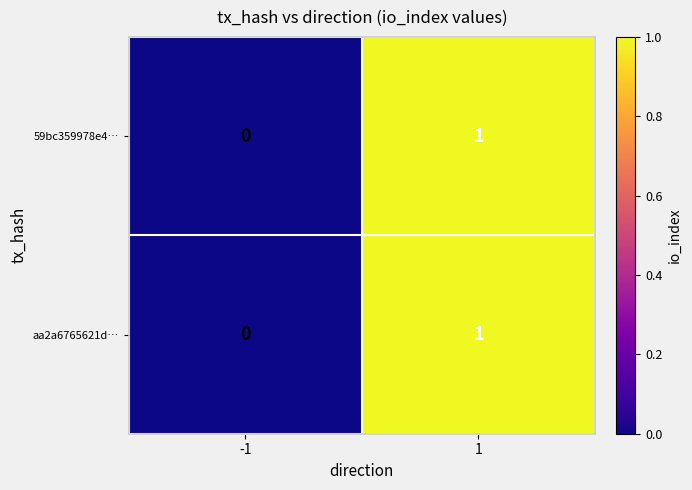

True or false: 59bc359978e4… has a value of 0 at -1.

True